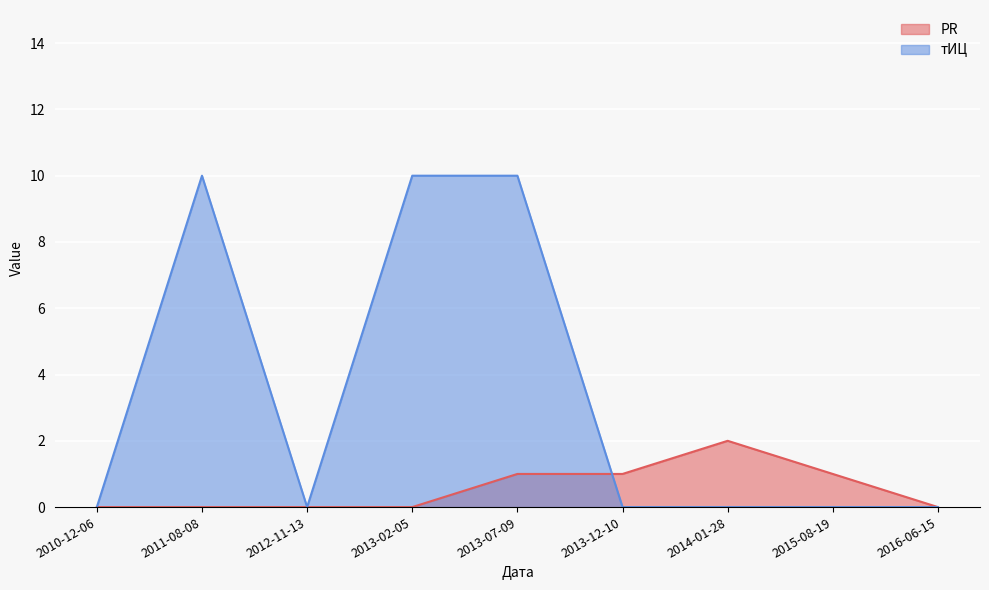

What is the label of the 8th point from the left?

2015-08-19